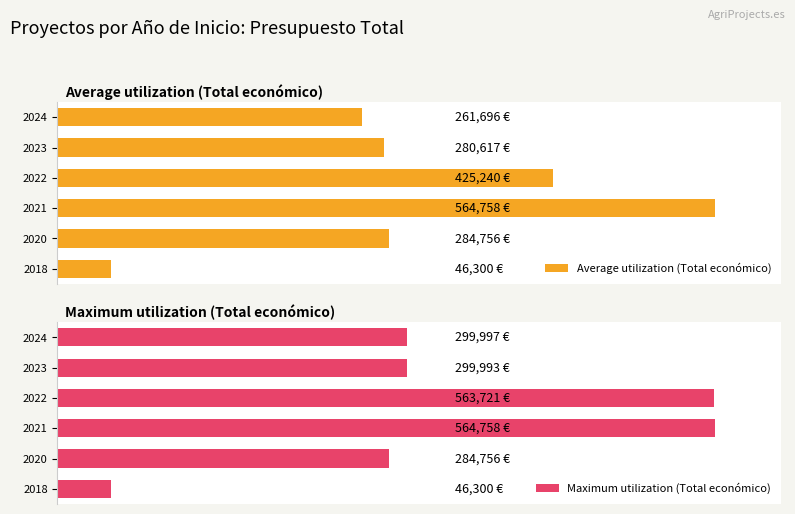

How many distinct data groups are displayed?

2